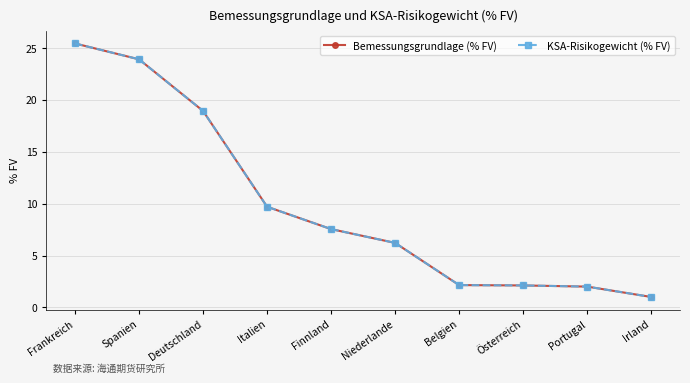

Does the chart have visible grid lines?

Yes